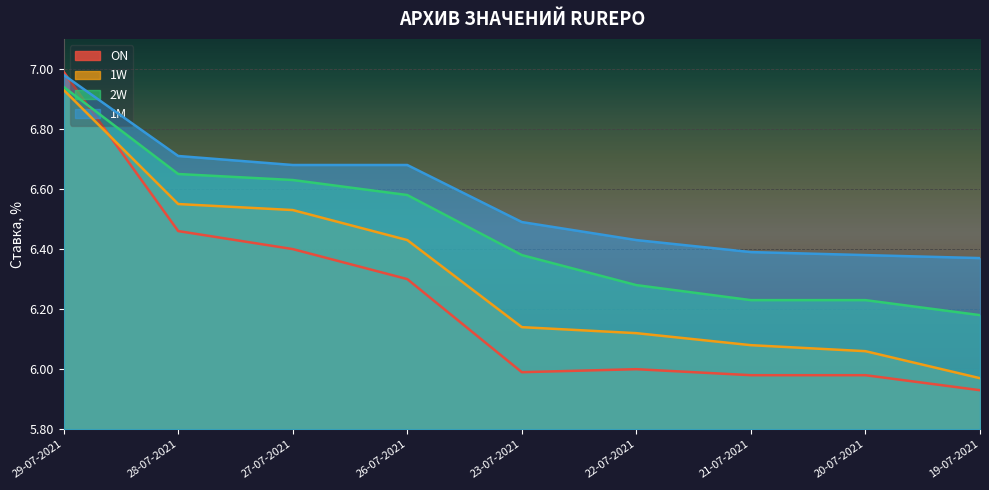

True or false: 1W and 2W cross at least once.

False